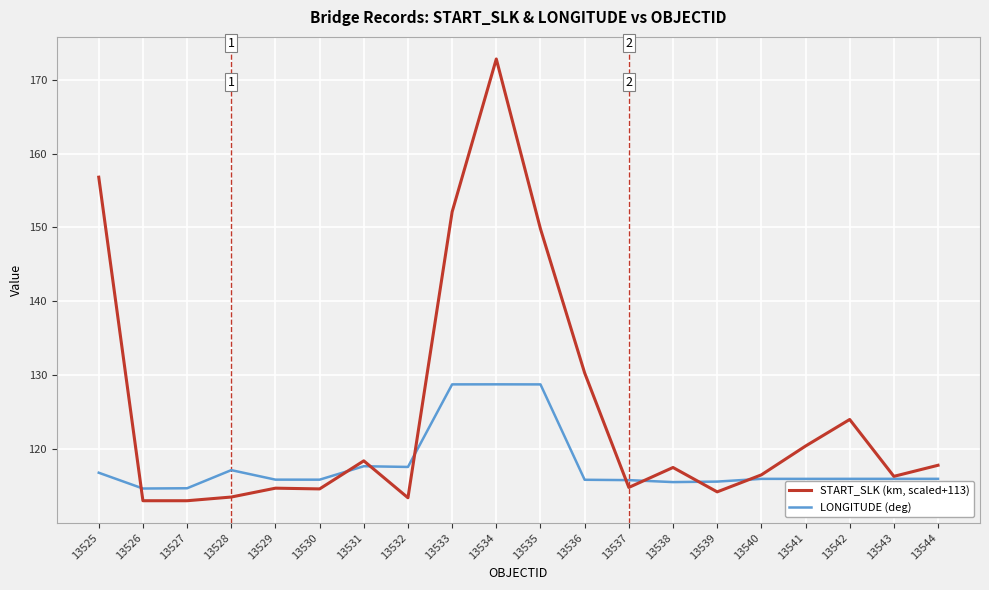

What is the greatest value displayed?

172.8